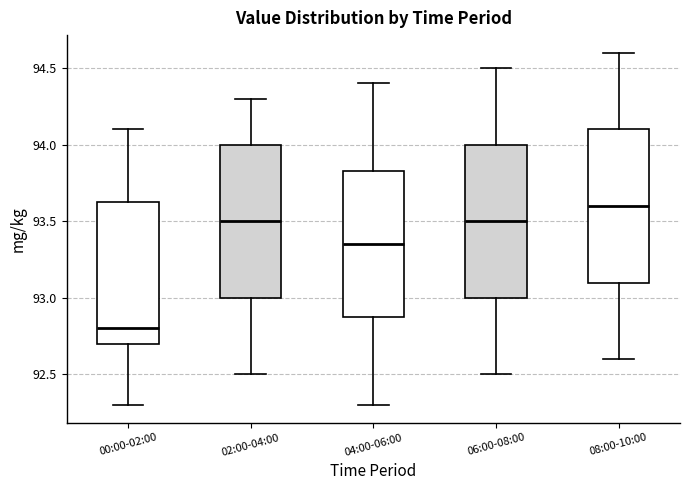

Reading left to right, read every box against the y-axis: the position of its median line, the range the box covers, and the ends of its whiskers. The values are not printed on the chart, so give them approximately, as read against the axis.

00:00-02:00: median 92.80, box 92.70 to 93.65, whiskers 92.30 to 94.10
02:00-04:00: median 93.50, box 93.00 to 94.00, whiskers 92.50 to 94.30
04:00-06:00: median 93.35, box 92.90 to 93.85, whiskers 92.30 to 94.40
06:00-08:00: median 93.50, box 93.00 to 94.00, whiskers 92.50 to 94.50
08:00-10:00: median 93.60, box 93.10 to 94.10, whiskers 92.60 to 94.60